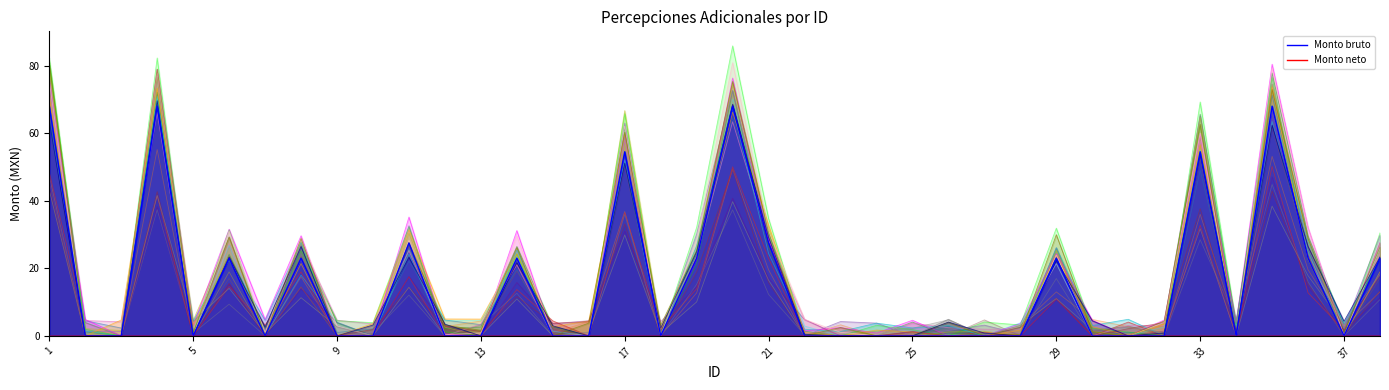

How many interior local peaks (higher than both neighbors) does the data have?

10